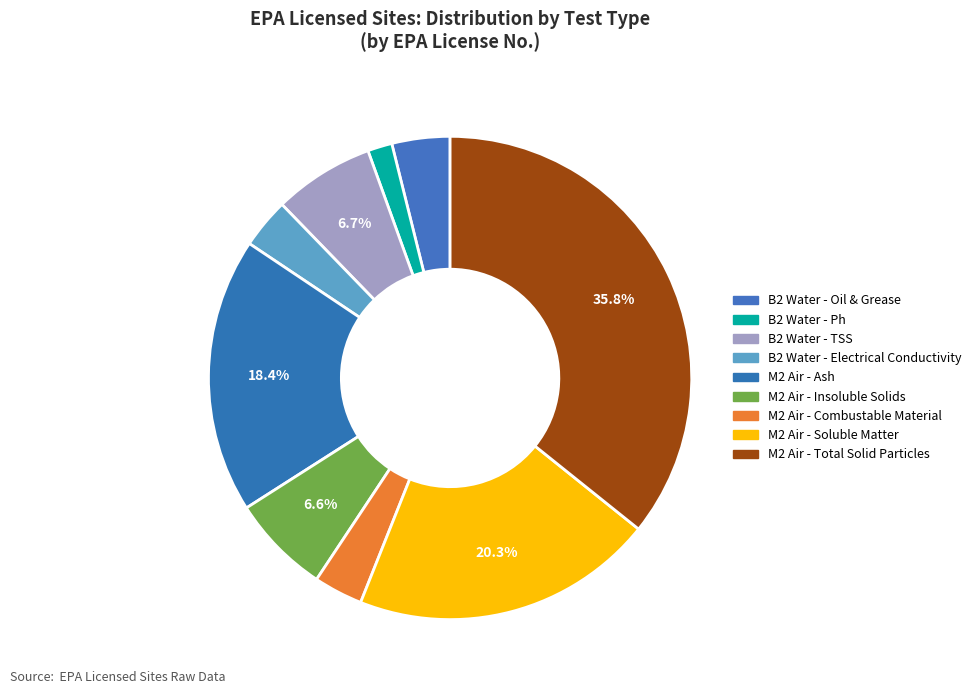

To the nearest percent, what is the difference between the largest and smallest slice percentages?

34%